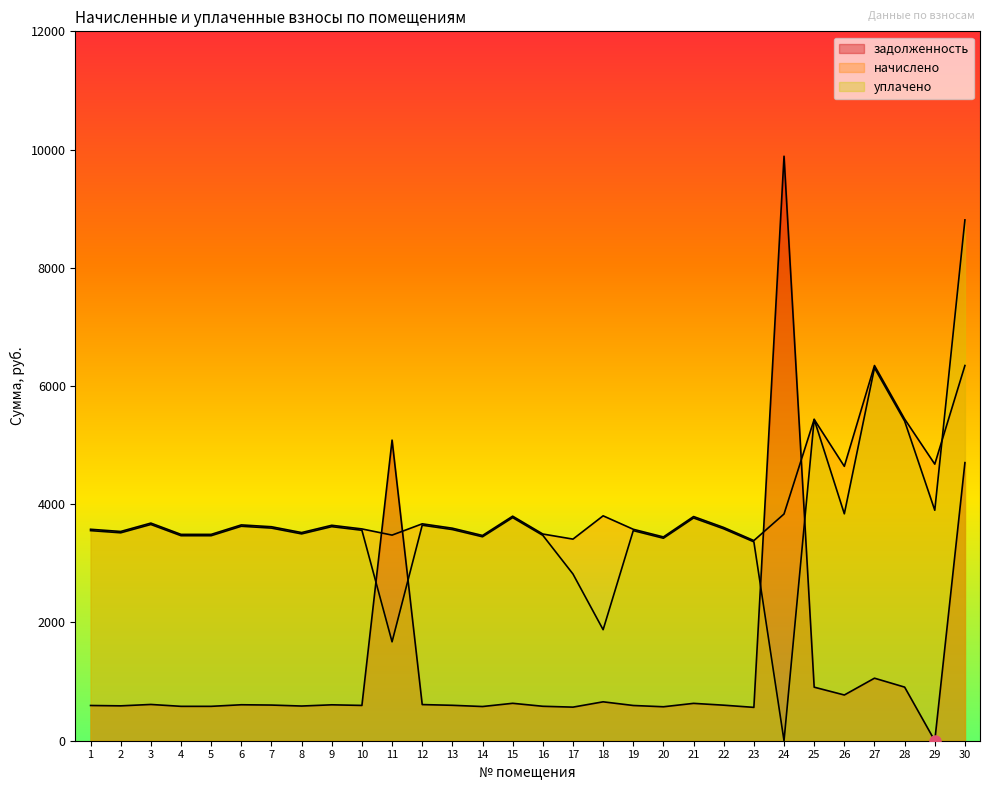

Which series has the largest total across all categories?

начислено